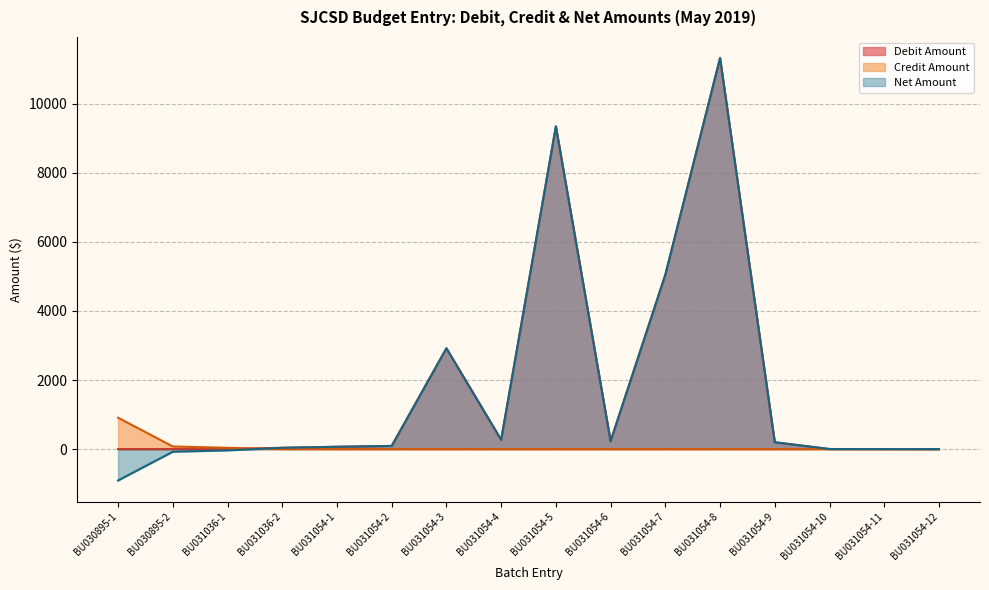

Rank the categories by Debit Amount value from lowest to highest.

BU030895-1, BU030895-2, BU031036-1, BU031054-12, BU031054-11, BU031054-10, BU031036-2, BU031054-1, BU031054-2, BU031054-9, BU031054-6, BU031054-4, BU031054-3, BU031054-7, BU031054-5, BU031054-8